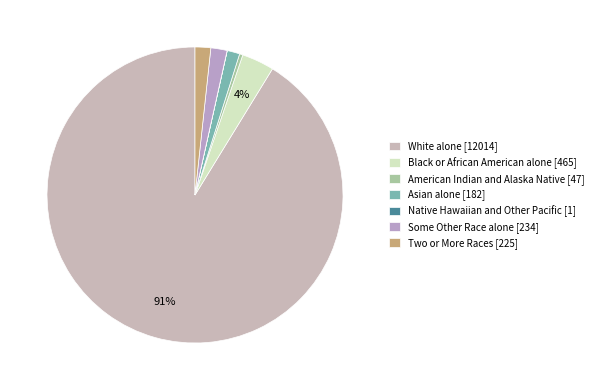

To the nearest percent, what is the combined percentage of Some Other Race alone [234] and Two or More Races [225]?

3%